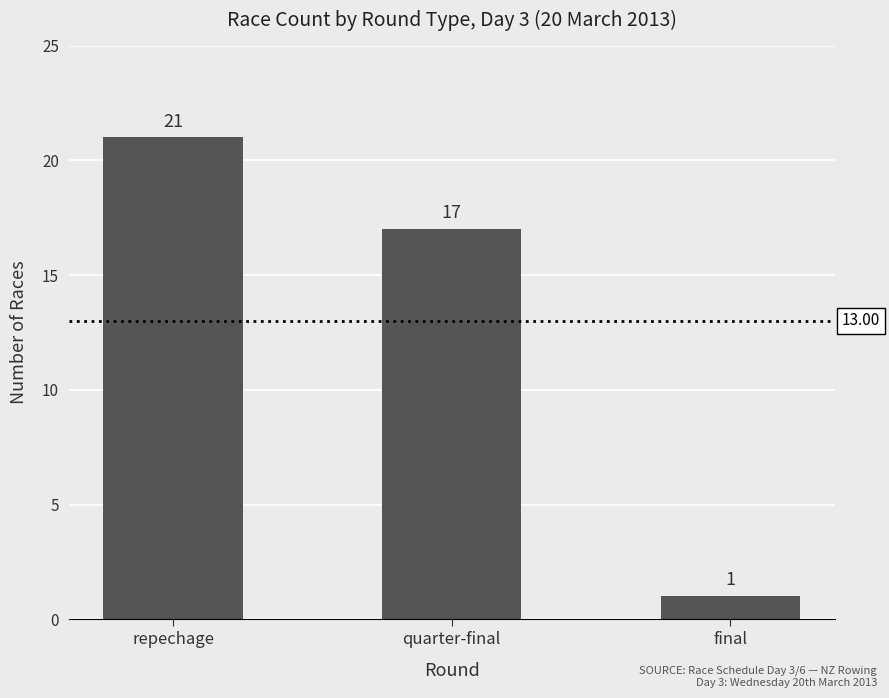

Between final and quarter-final, which is larger?

quarter-final